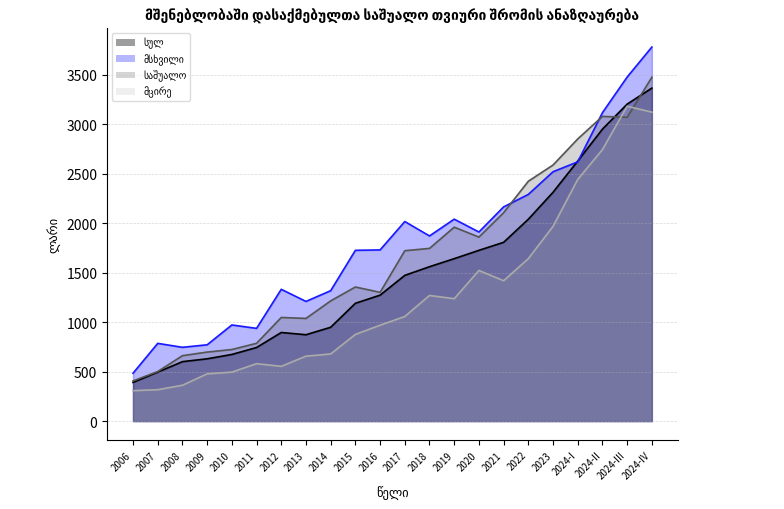

Which series has the largest total across all categories?

მსხვილი